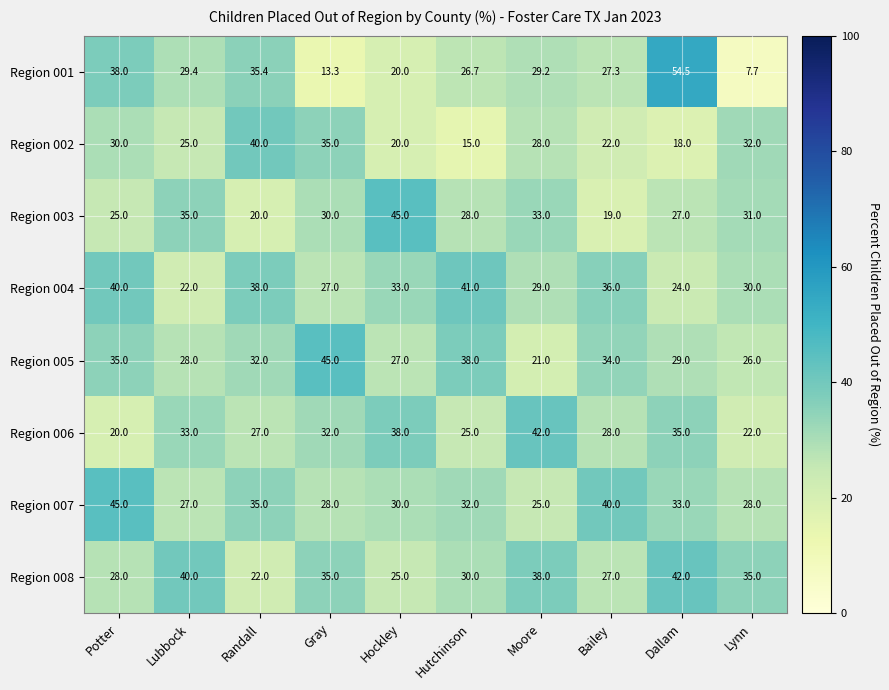

What is the sum of the Region 006 values at Gray and Bailey?

60.0